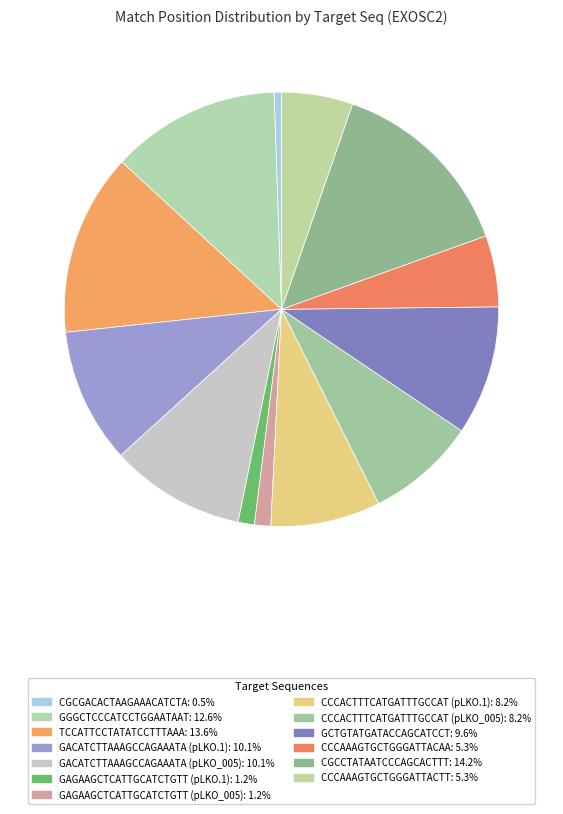

Do CCCAAAGTGCTGGGATTACAA and CCCACTTTCATGATTTGCCAT (pLKO_005) together represent more than half of the pie?

No